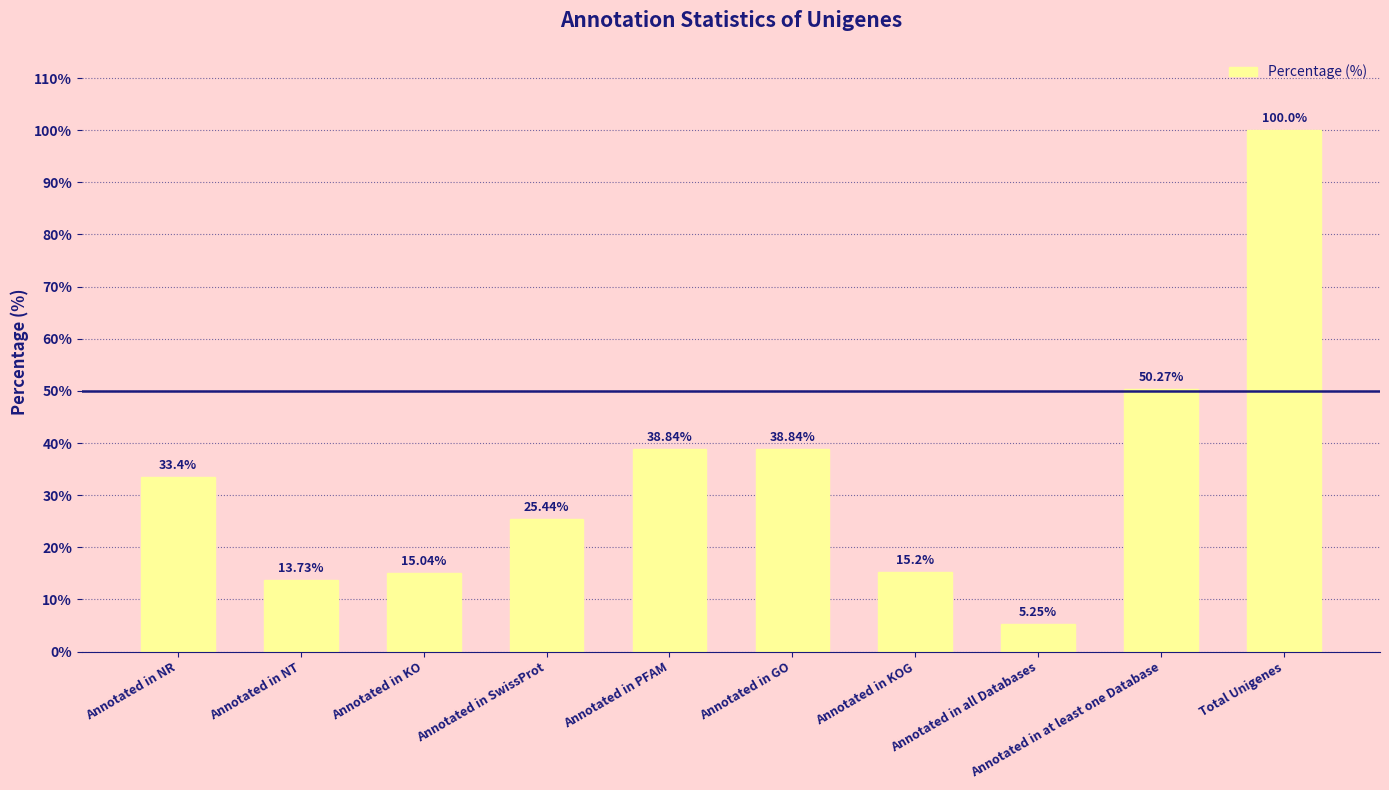

Which has a higher value, Annotated in KOG or Annotated in SwissProt?

Annotated in SwissProt